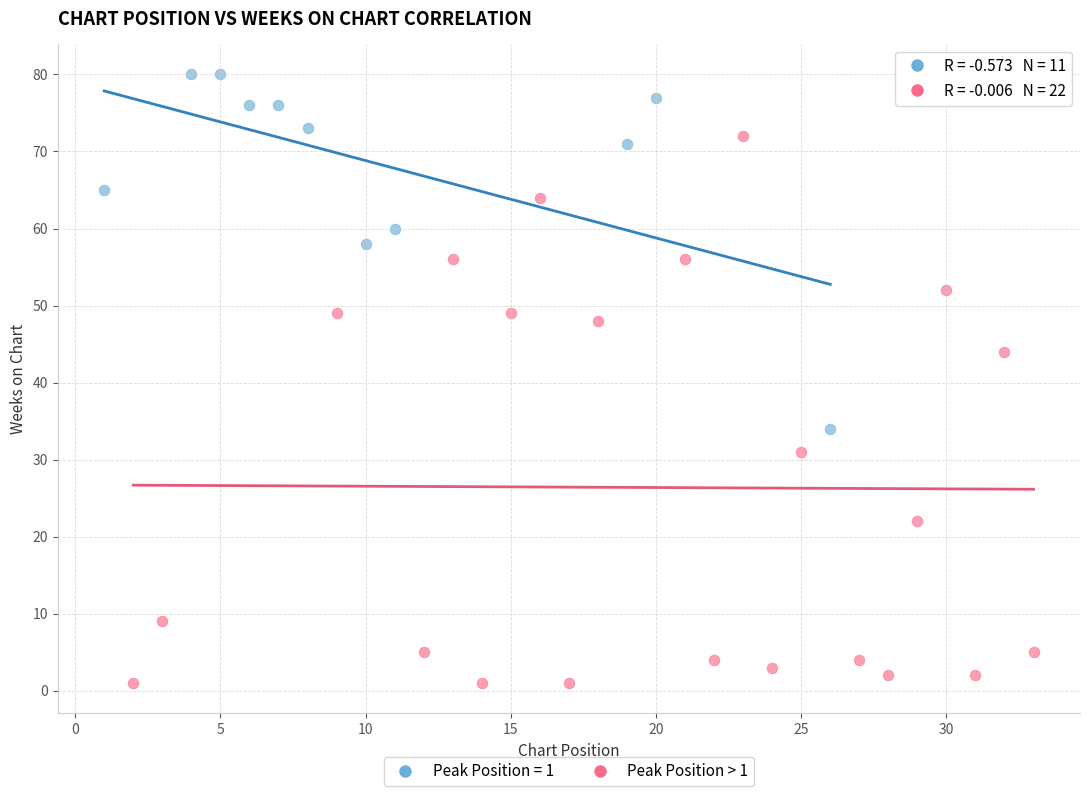

Which series contains the lowest Y value?

Peak Position > 1